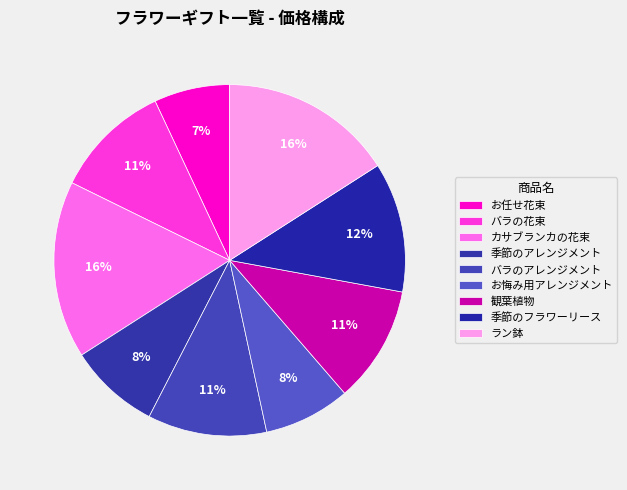

To the nearest percent, what is the combined percentage of バラの花束 and 季節のフラワーリース?

23%